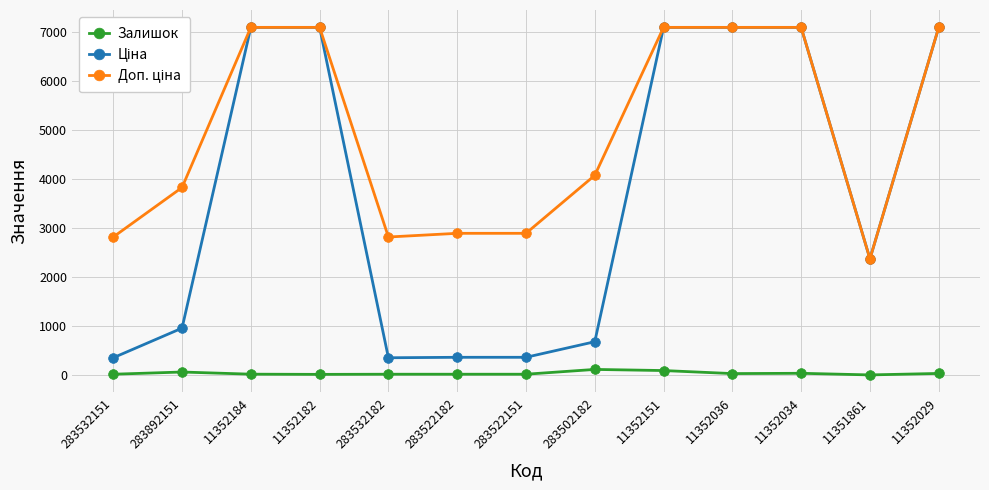

True or false: Залишок has a value of 13.0 at 11352182.

True